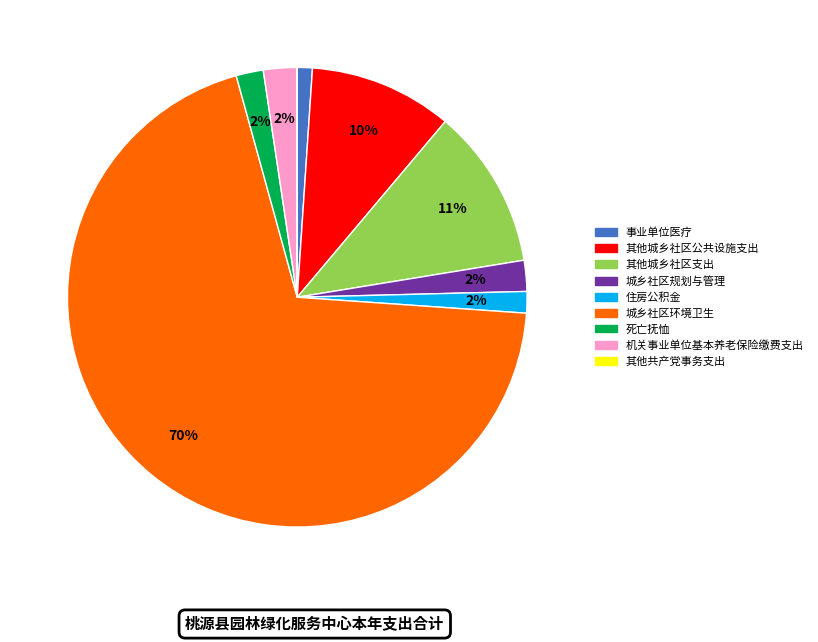

What percentage is the 机关事业单位基本养老保险缴费支出 slice, to the nearest percent?

2%